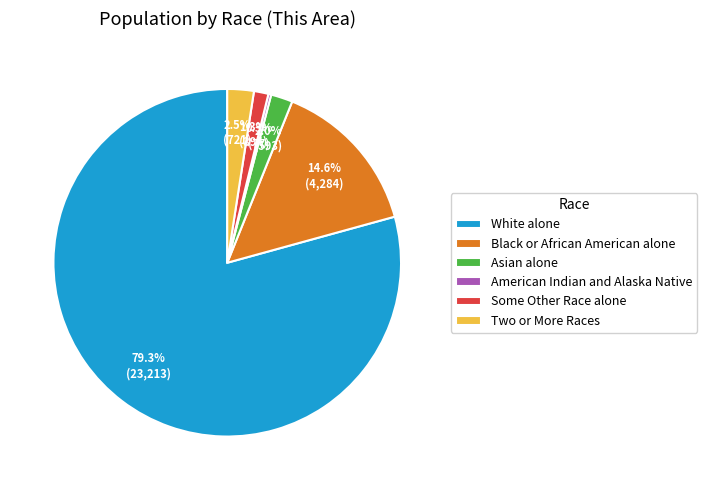

Which slice represents more than half of the pie?

White alone